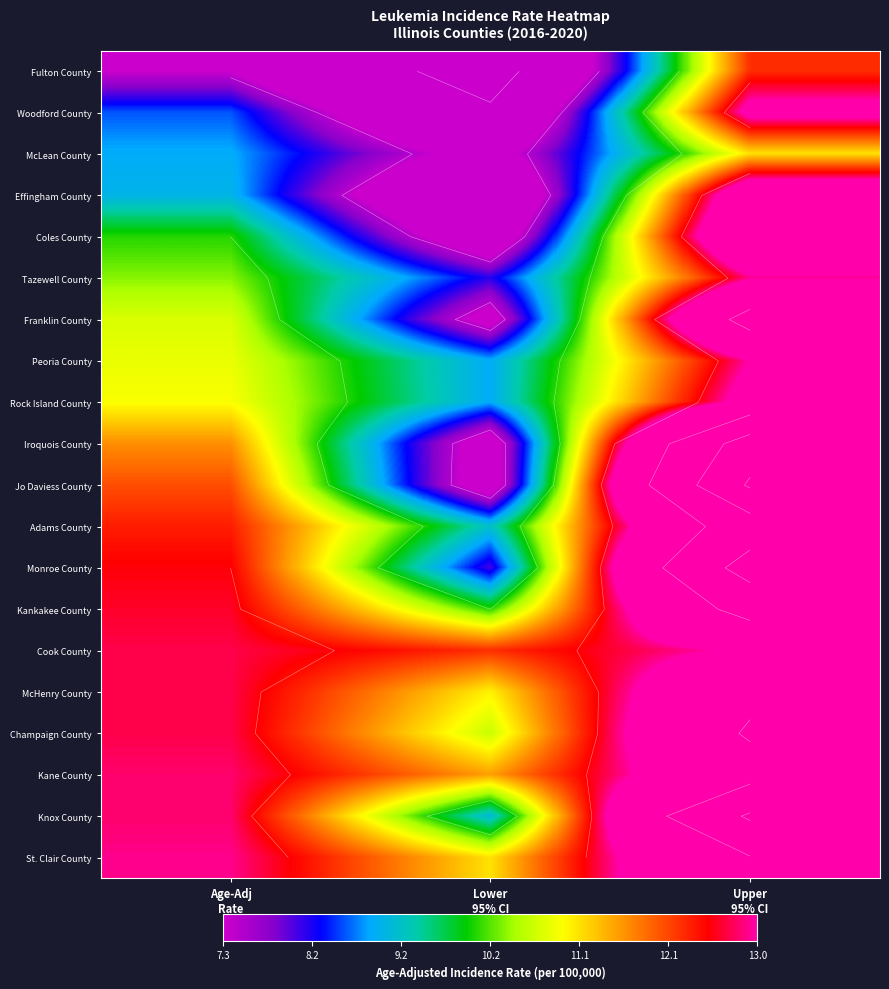

At which label is McLean County closest to 9?

Age-Adj Rate